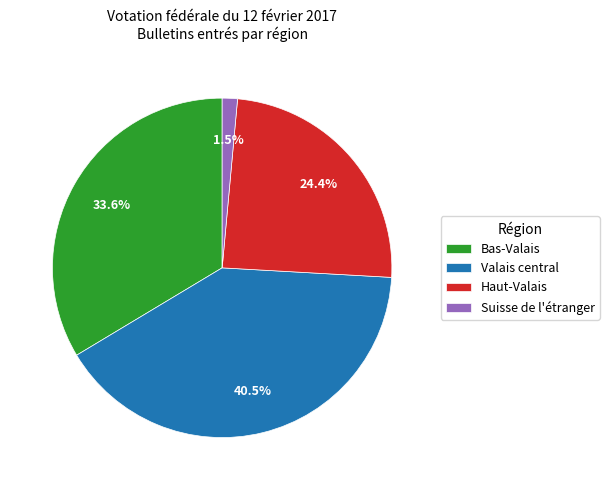

To the nearest percent, what is the difference between the Bas-Valais and Haut-Valais slice percentages?

9%